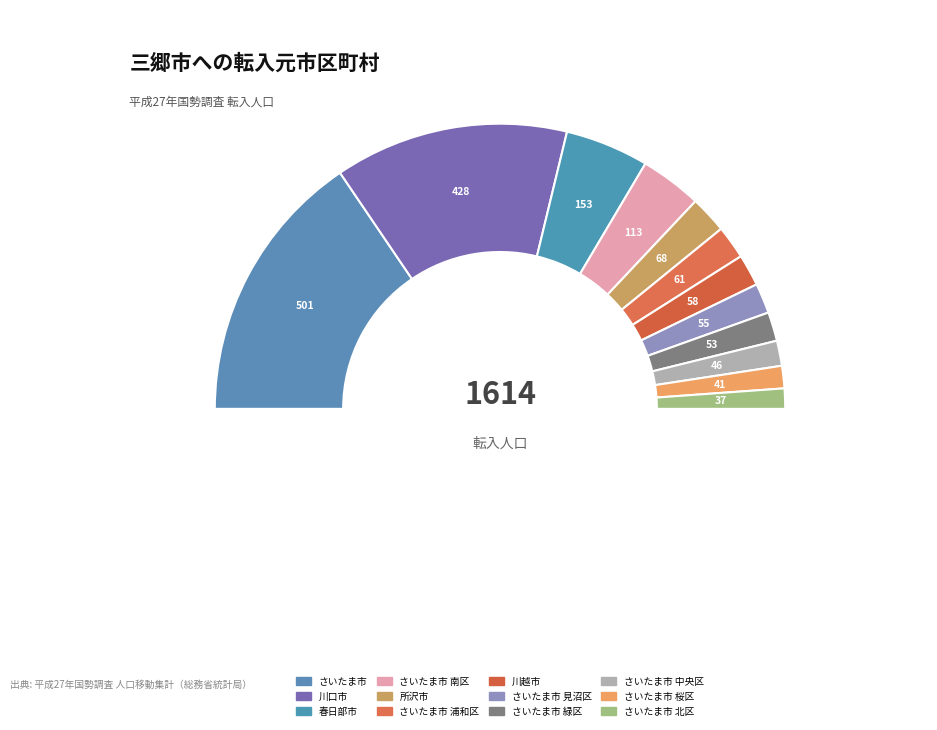

Is there any slice that represents more than half of the pie?

No